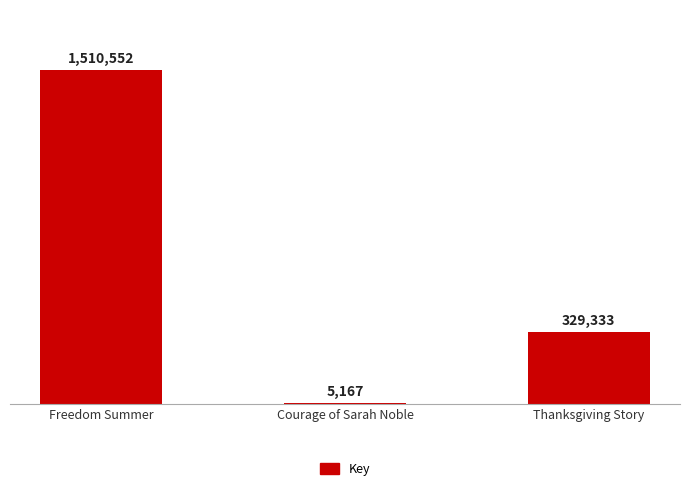

What is the label of the 1st bar from the left?

Freedom Summer